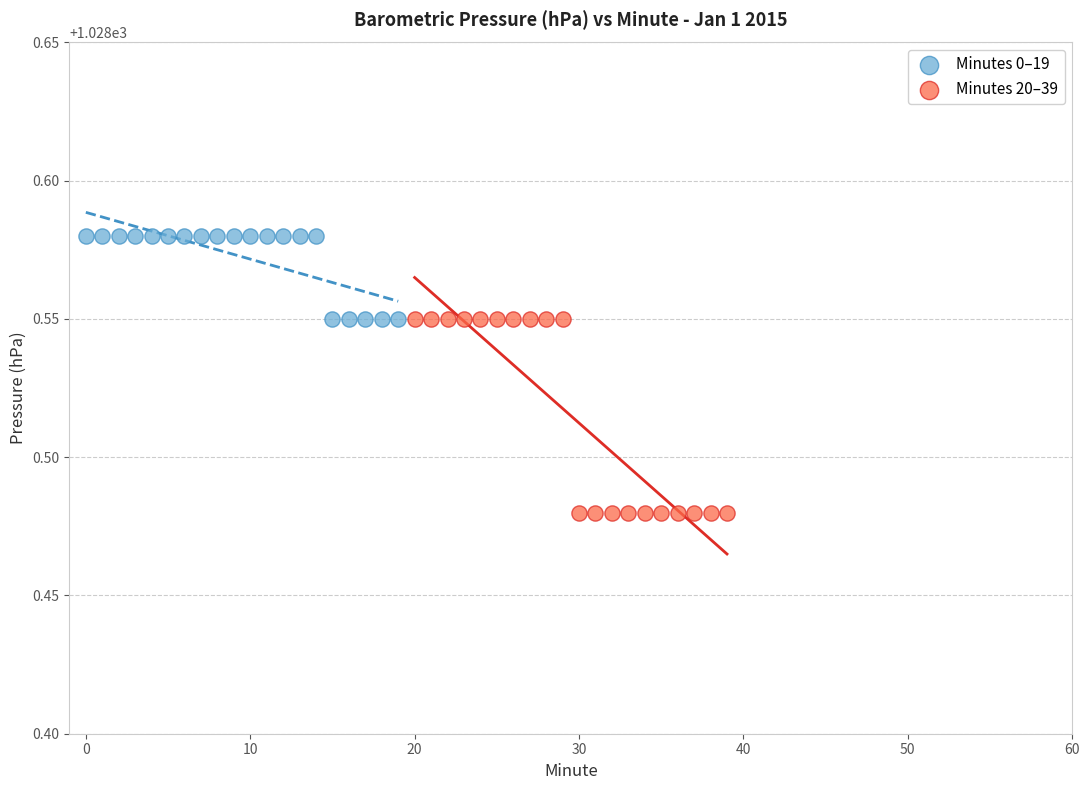

Which series contains the lowest Y value?

Minutes 20–39